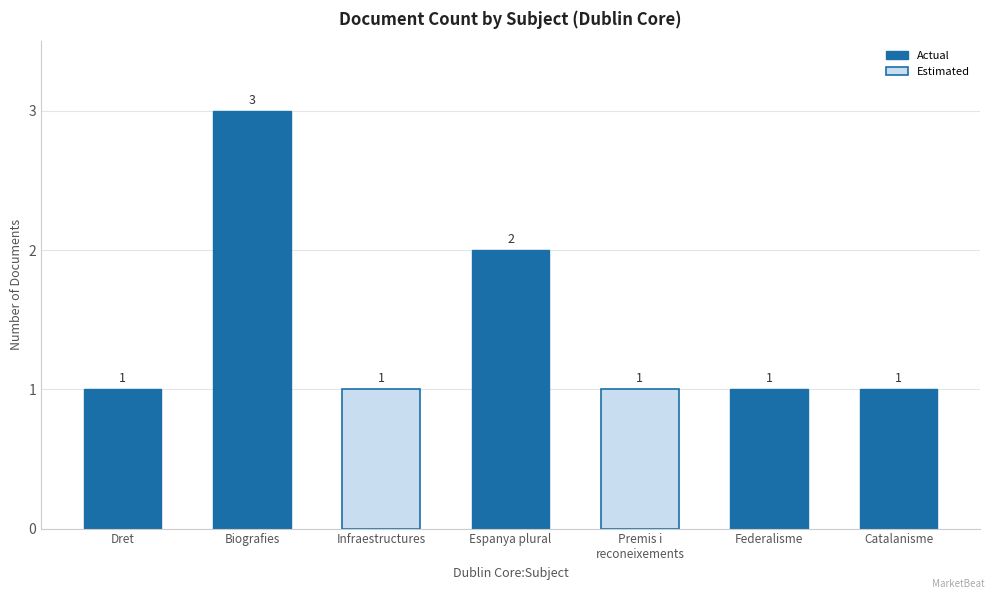

Does the chart contain stacked bars?

No